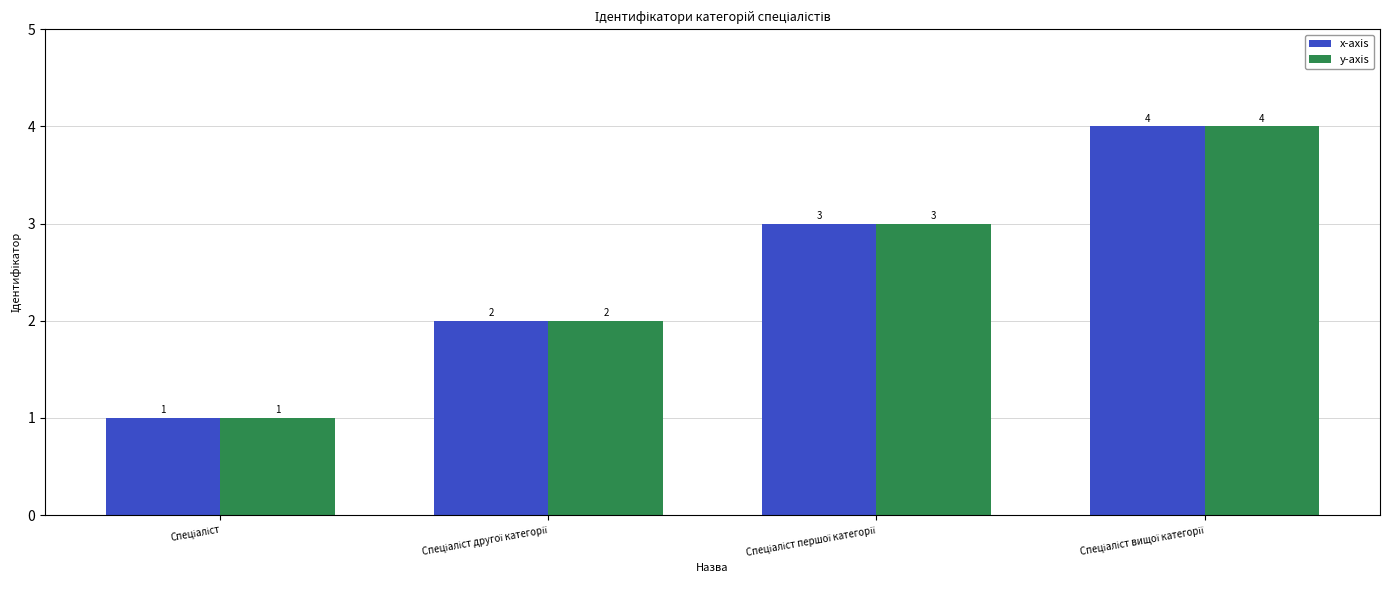

What is the sum of all x-axis values?

10